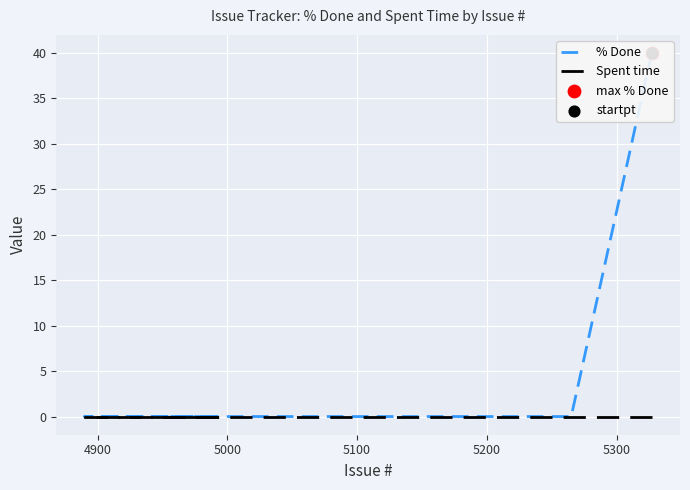

Is the value of Spent time at 4900 greater than the value of % Done at 8?

No